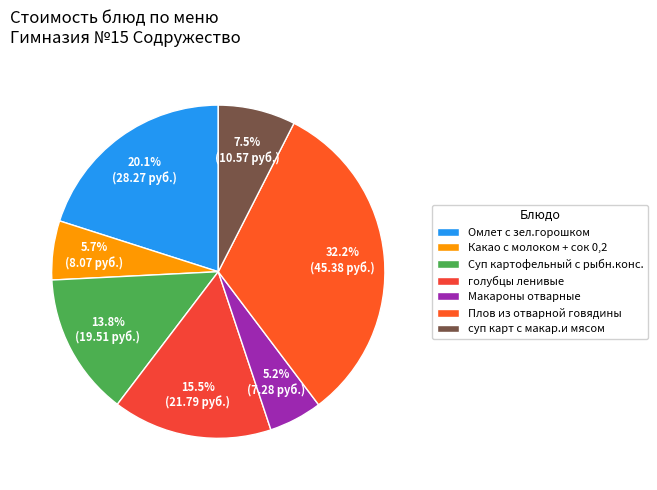

Is it true that Какао с молоком + сок 0,2 is 13% of the pie?

False